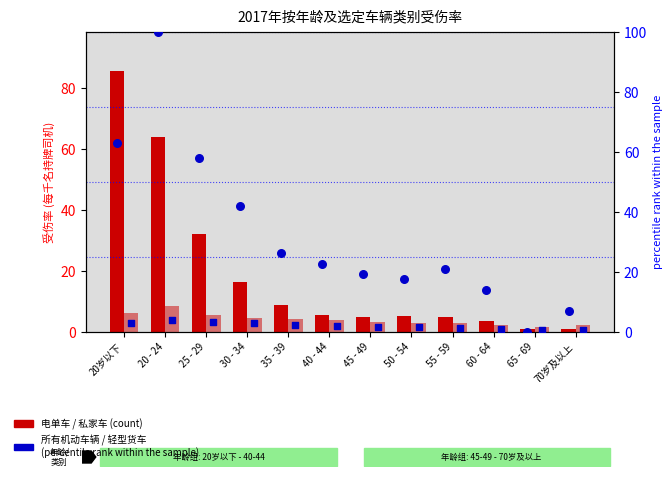

At how many categories does at least one series exceed 39?

4